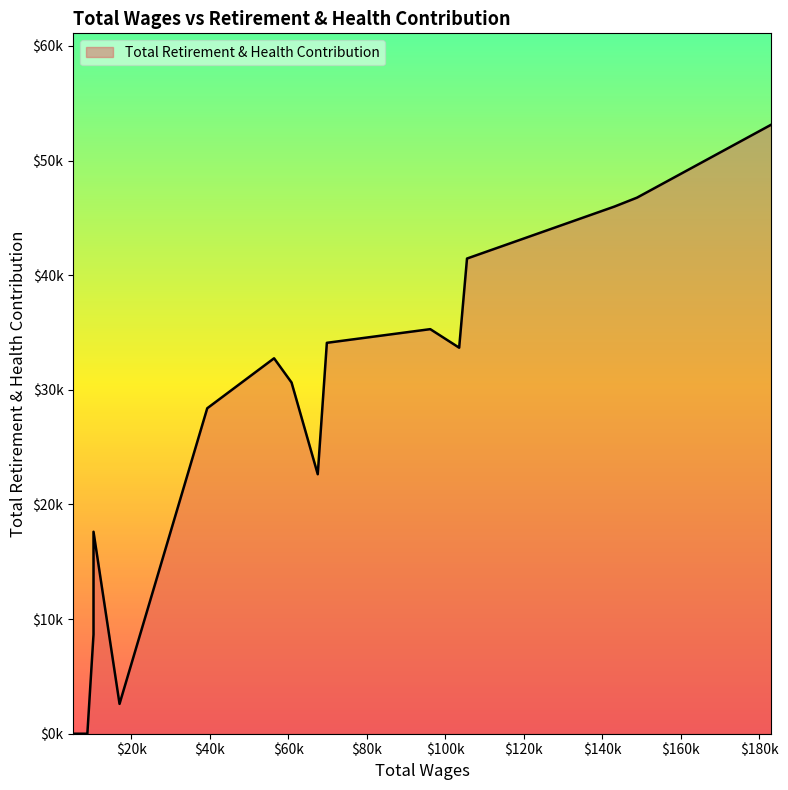

What is the change in value from 96136.0 to 56331.0?

-2542